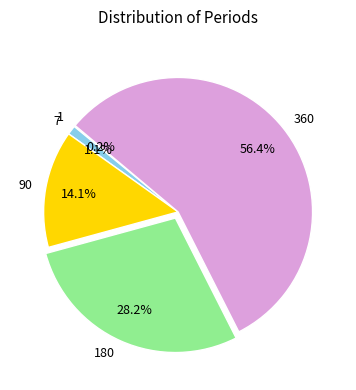

What is the largest slice in the pie chart?

360